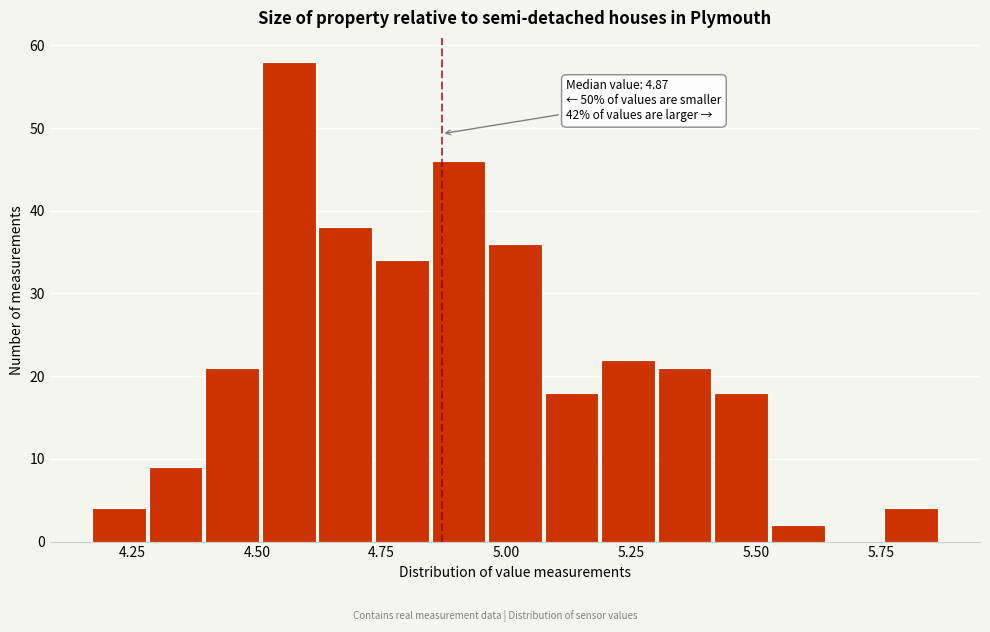

Around what value on the x-axis is the tallest bar? Give the approximate position of its centre, as read against the axis.

4.55